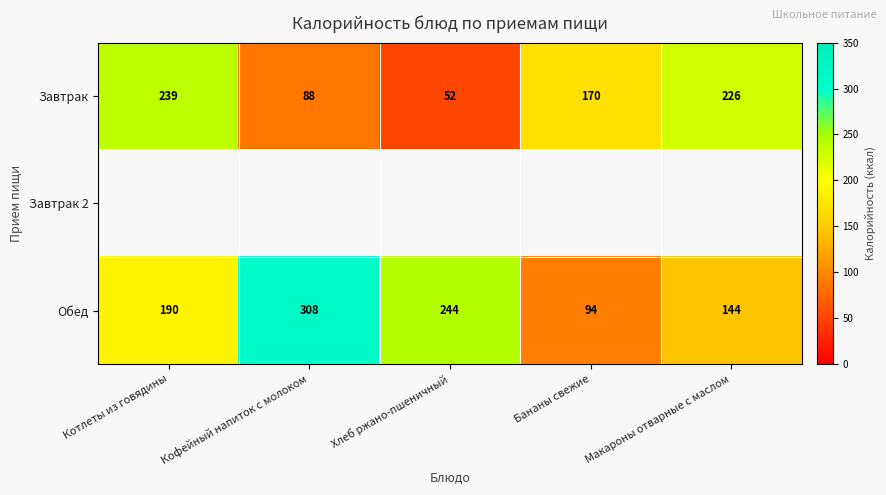

What is the difference between the Обед values at Хлеб ржано-пшеничный and Кофейный напиток с молоком?

64